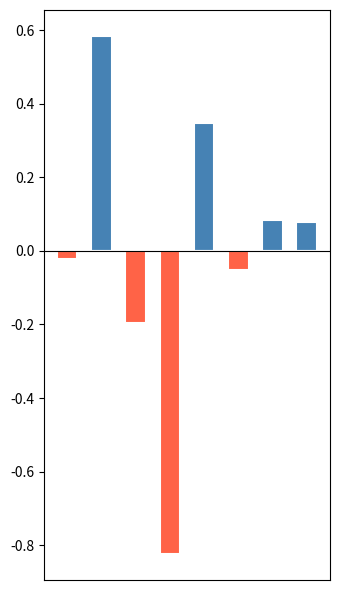

At which category is the sum across all series the highest?

1